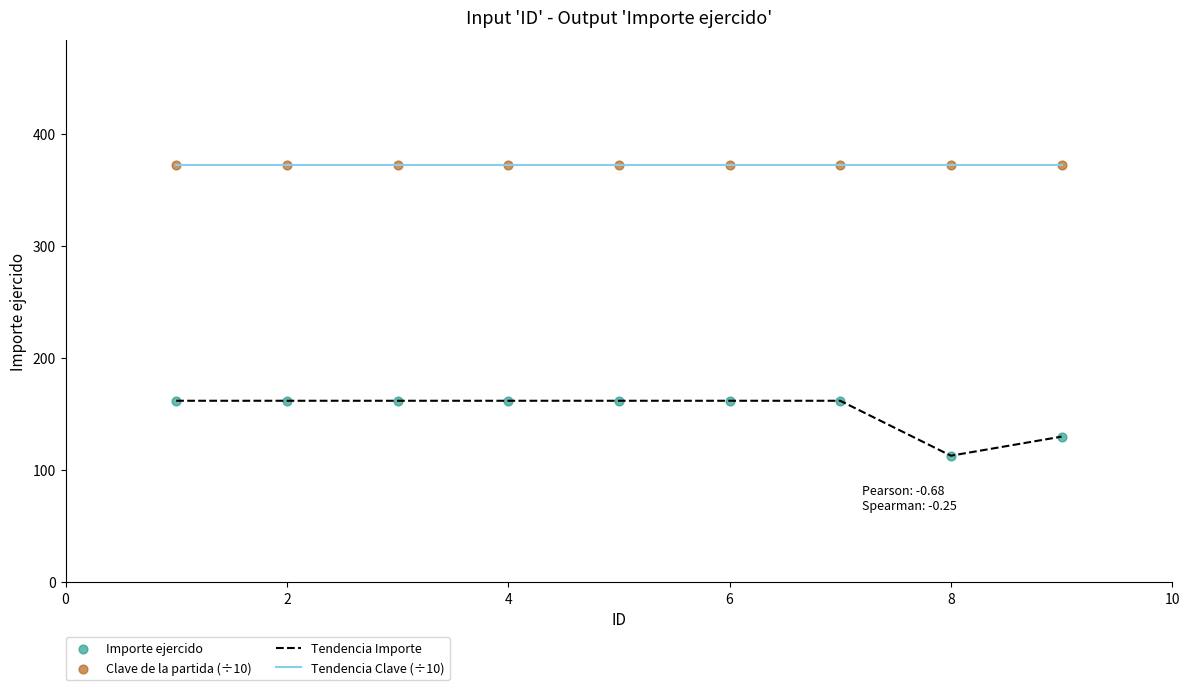

Which series has the widest spread of values?

Tendencia Importe